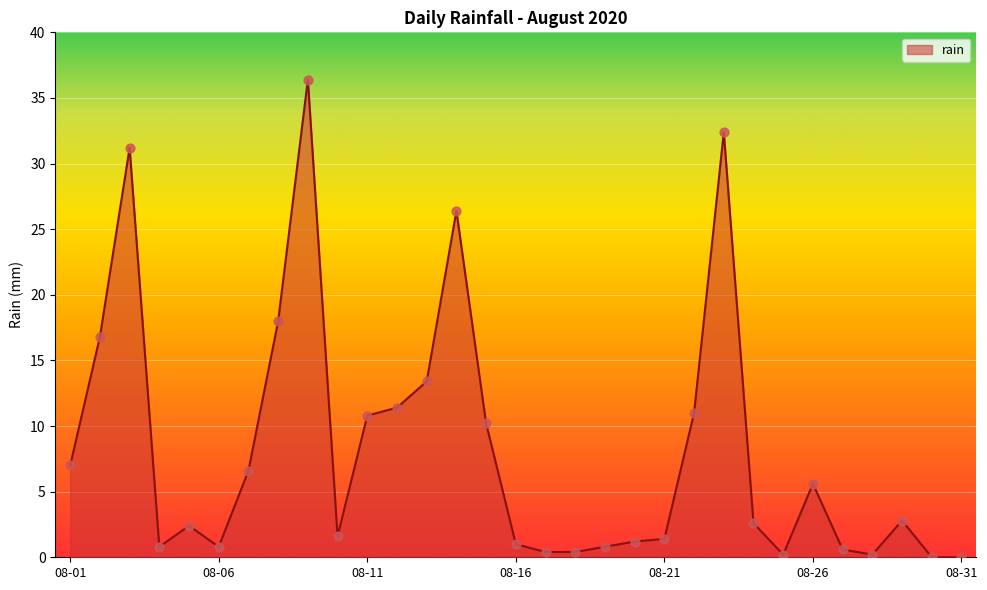

What is the difference between the maximum and minimum values?

36.4